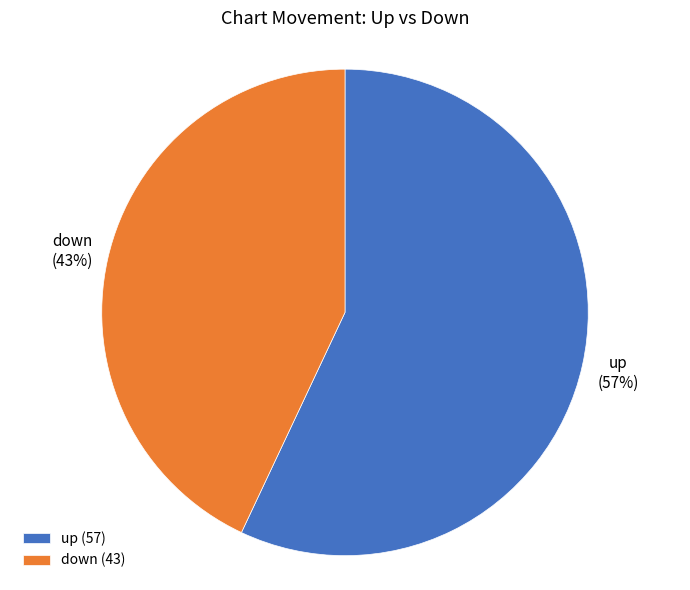

Do up and down together represent more than half of the pie?

Yes